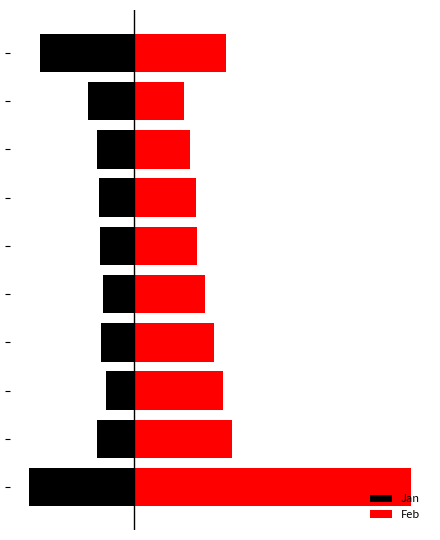

Count the Feb values in the range 0 to 1.

9